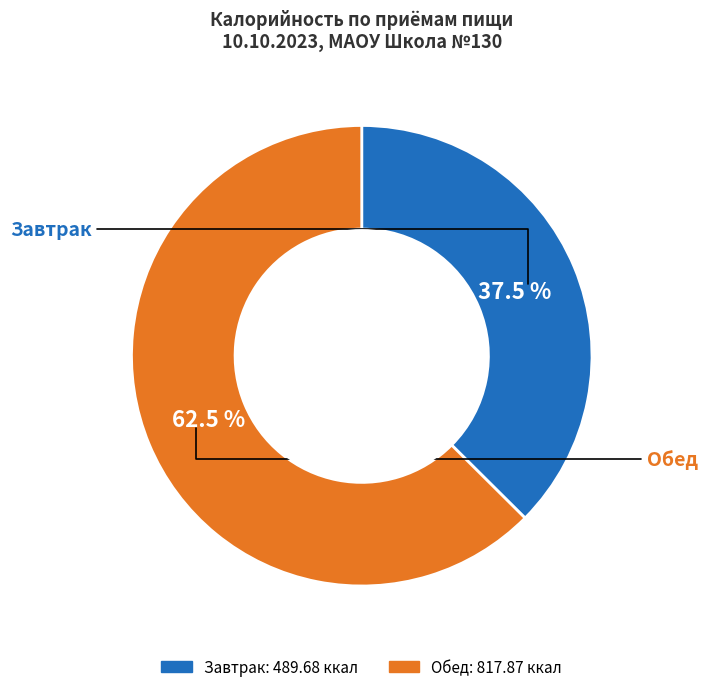

What is the ratio of the value at Завтрак to the value at Обед?

0.6